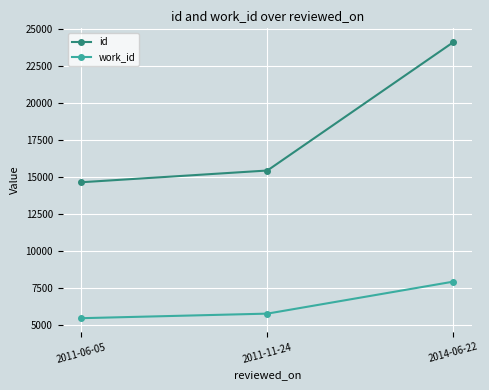

Which series has the largest total across all categories?

id